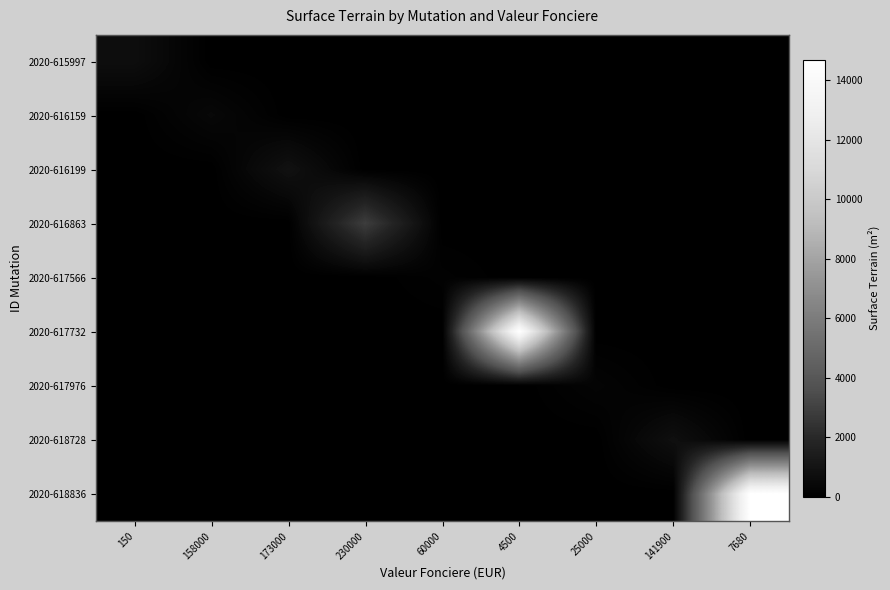

What is the maximum value shown in the chart?

14693.0